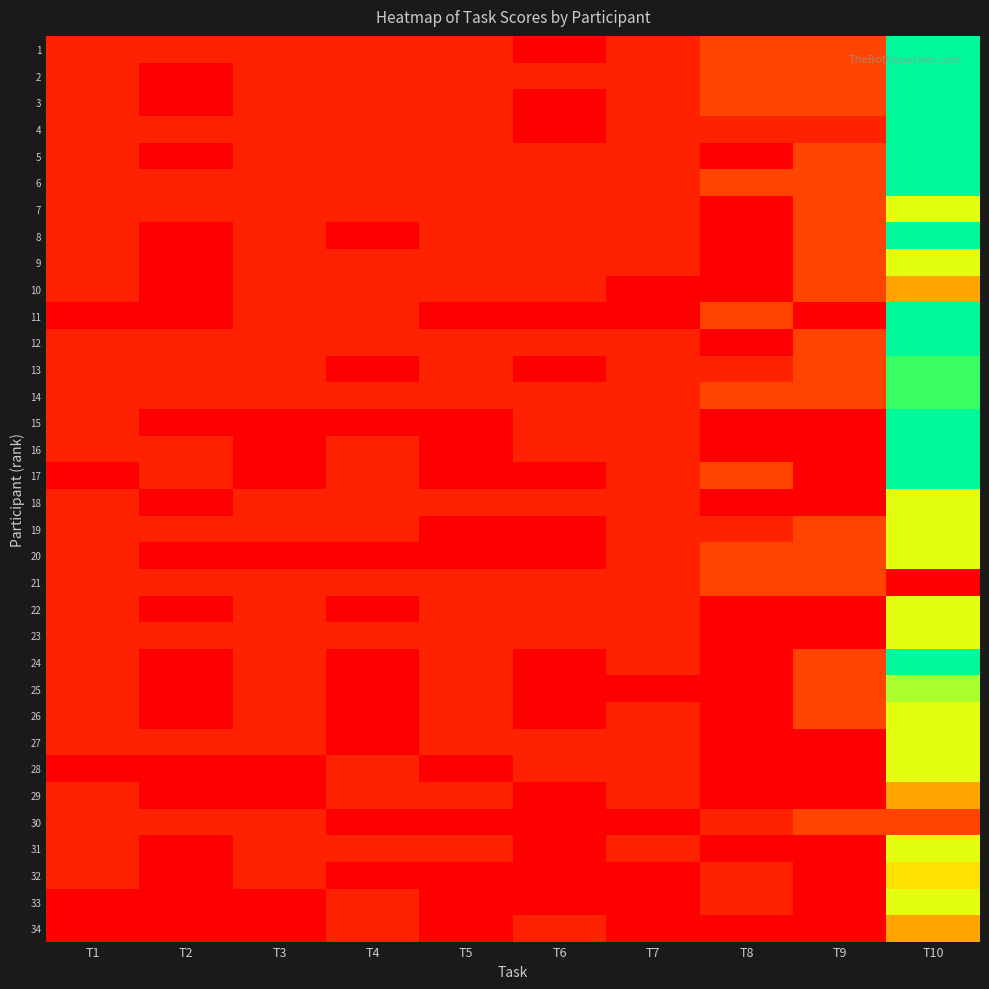

Rank the series by their maximum value, from highest to lowest.

1, 2, 3, 4, 5, 6, 8, 11, 12, 15, 16, 17, 24, 13, 14, 25, 7, 9, 18, 19, 20, 22, 23, 26, 27, 28, 31, 33, 32, 10, 29, 34, 21, 30